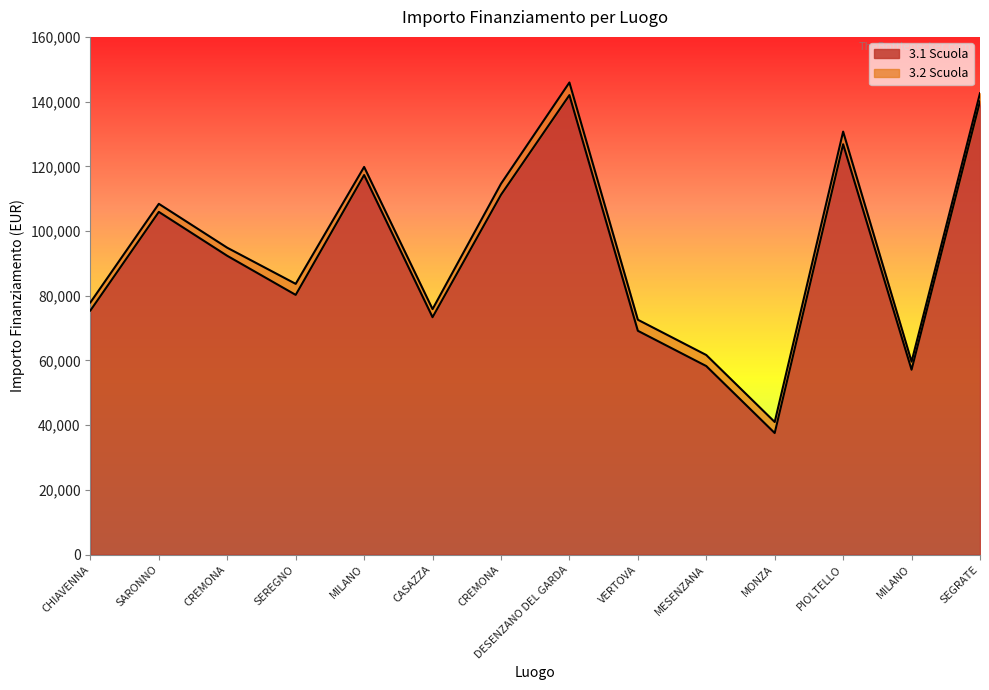

True or false: the data shows 117311.1 at MILANO.

True